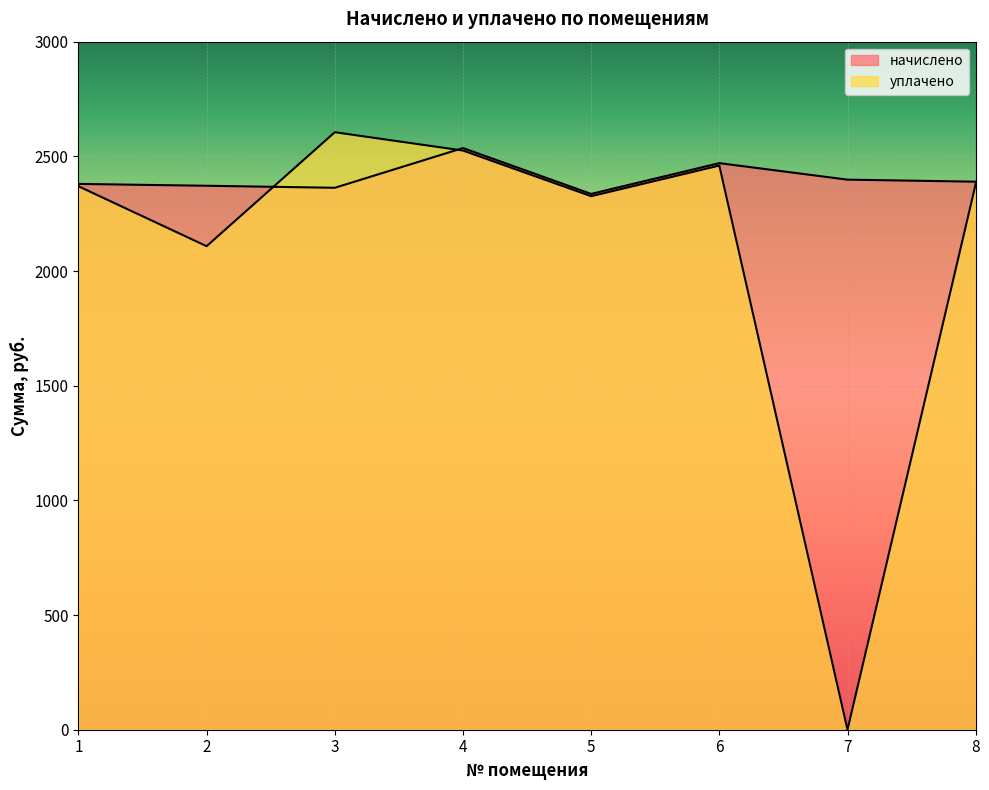

Which series has the widest spread of values?

уплачено